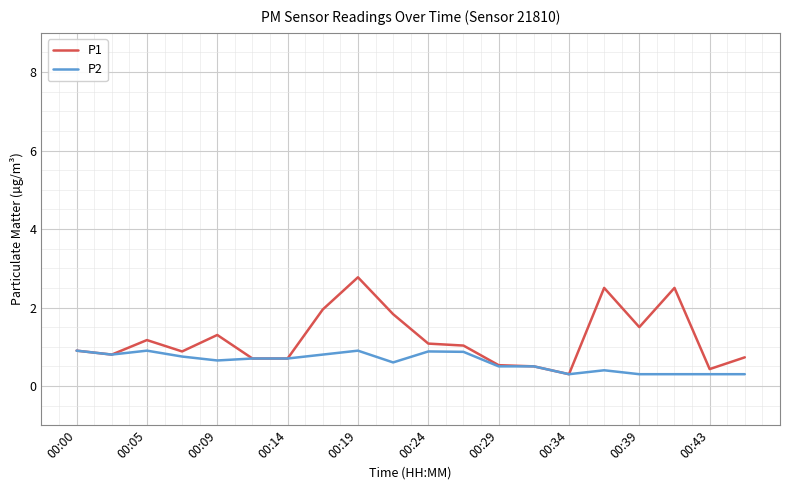

List the series in order of their peak value, highest first.

P1, P2